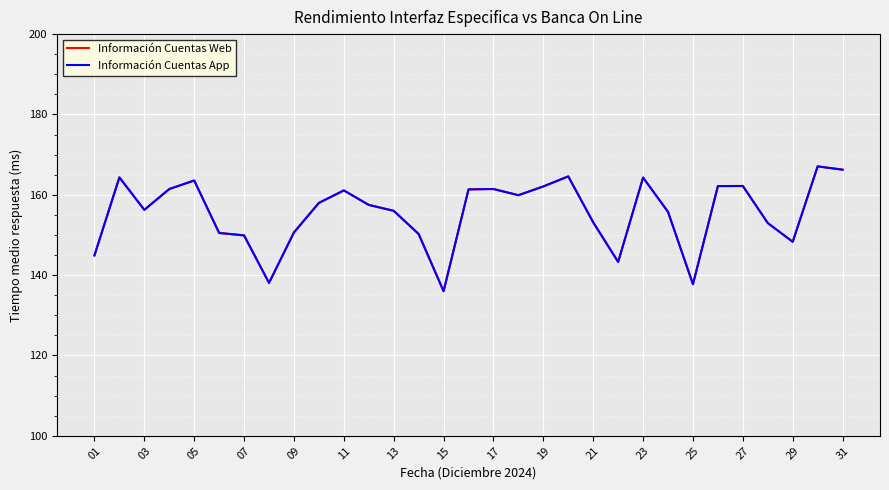

What is the value of the Información Cuentas App point at the 25th from the left?

137.7